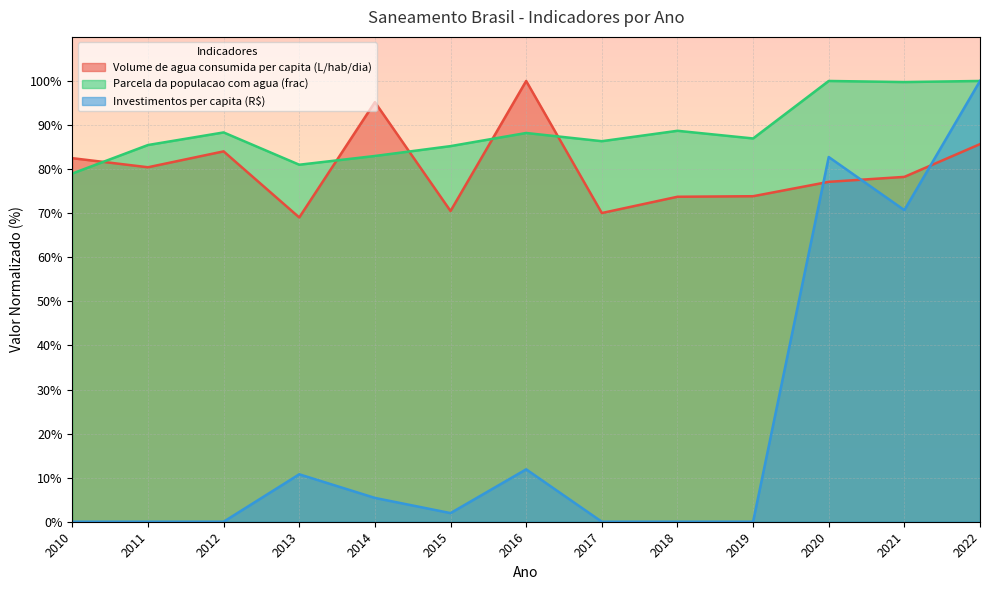

What is the total value across all series at 2013?

160.8